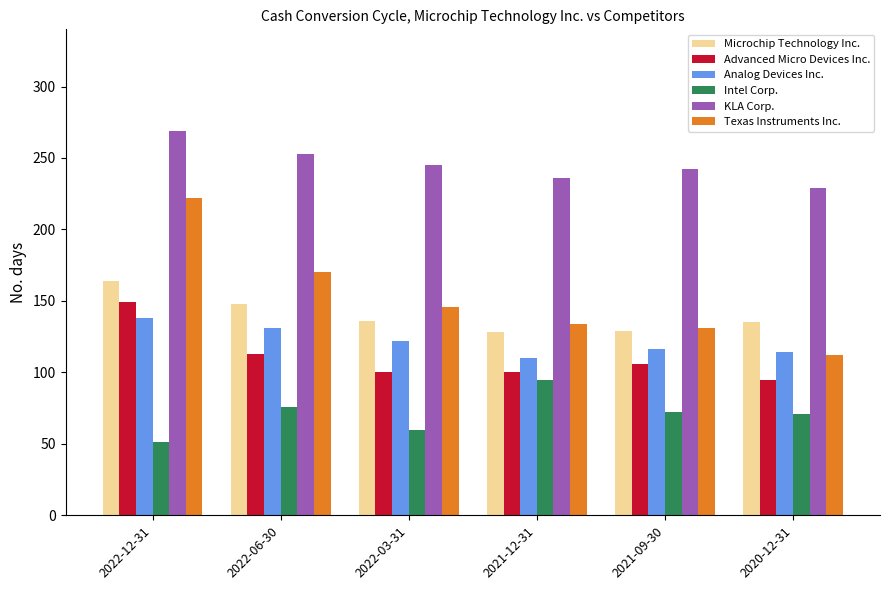

True or false: Advanced Micro Devices Inc. has a value of 113 at 2022-06-30.

True